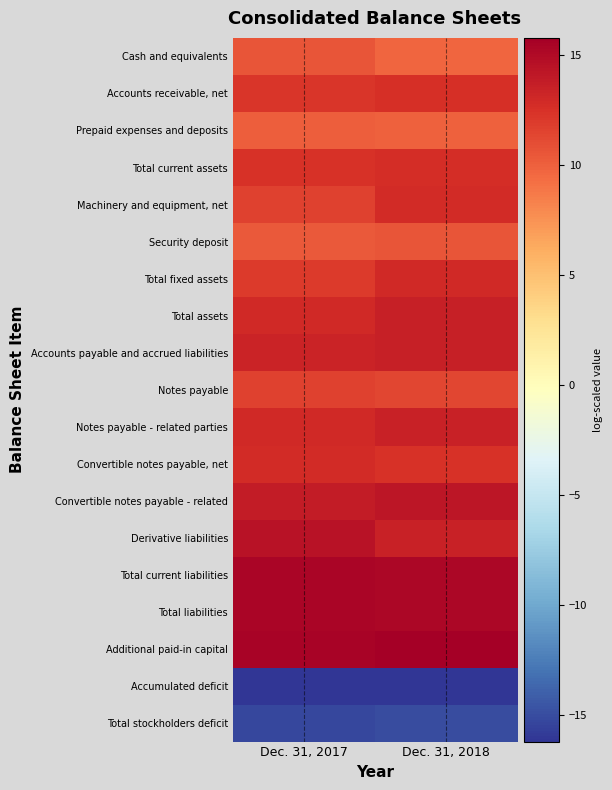

Reading left to right, extract all data points from this chart.

Cash and equivalents: Dec. 31, 2017=10.5	Dec. 31, 2018=9.7
Accounts receivable, net: Dec. 31, 2017=12.2	Dec. 31, 2018=12.6
Prepaid expenses and deposits: Dec. 31, 2017=10.1	Dec. 31, 2018=10.0
Total current assets: Dec. 31, 2017=12.5	Dec. 31, 2018=12.7
Machinery and equipment, net: Dec. 31, 2017=11.6	Dec. 31, 2018=12.9
Security deposit: Dec. 31, 2017=10.4	Dec. 31, 2018=10.6
Total fixed assets: Dec. 31, 2017=11.9	Dec. 31, 2018=13.0
Total assets: Dec. 31, 2017=12.9	Dec. 31, 2018=13.6
Accounts payable and accrued liabilities: Dec. 31, 2017=13.4	Dec. 31, 2018=13.6
Notes payable: Dec. 31, 2017=11.6	Dec. 31, 2018=11.4
Notes payable - related parties: Dec. 31, 2017=12.9	Dec. 31, 2018=13.5
Convertible notes payable, net: Dec. 31, 2017=12.8	Dec. 31, 2018=12.4
Convertible notes payable - related: Dec. 31, 2017=13.9	Dec. 31, 2018=14.2
Derivative liabilities: Dec. 31, 2017=14.4	Dec. 31, 2018=13.5
Total current liabilities: Dec. 31, 2017=15.3	Dec. 31, 2018=15.2
Total liabilities: Dec. 31, 2017=15.3	Dec. 31, 2018=15.2
Additional paid-in capital: Dec. 31, 2017=15.5	Dec. 31, 2018=15.8
Accumulated deficit: Dec. 31, 2017=-16.1	Dec. 31, 2018=-16.2
Total stockholders deficit: Dec. 31, 2017=-15.2	Dec. 31, 2018=-15.0